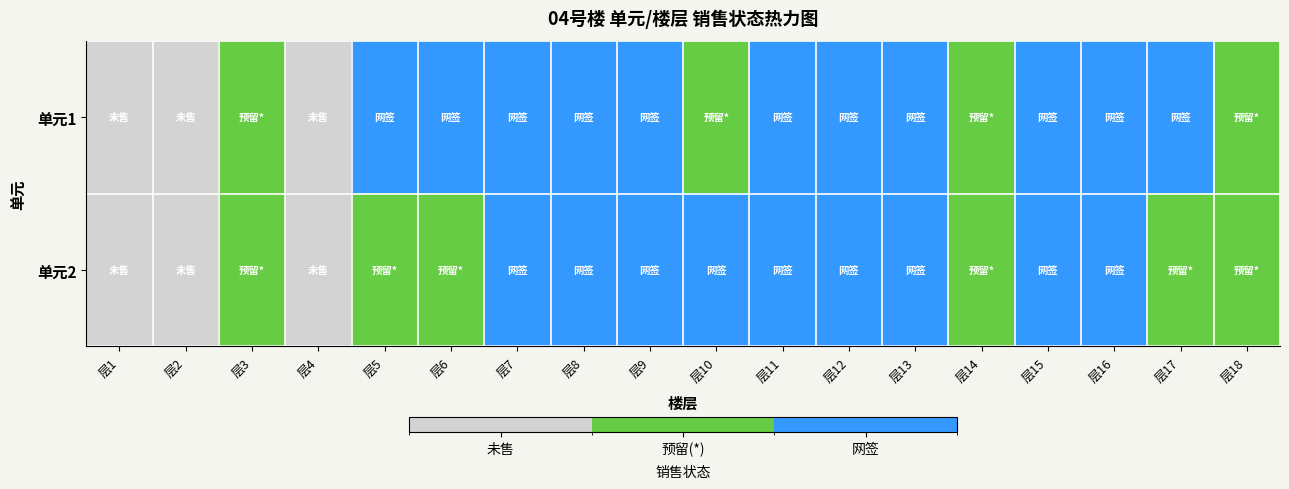

Reading left to right, list all the values displayed in this chart.

单元1: 层1=0	层2=0	层3=1	层4=0	层5=2	层6=2	层7=2	层8=2	层9=2	层10=1	层11=2	层12=2	层13=2	层14=1	层15=2	层16=2	层17=2	层18=1
单元2: 层1=0	层2=0	层3=1	层4=0	层5=1	层6=1	层7=2	层8=2	层9=2	层10=2	层11=2	层12=2	层13=2	层14=1	层15=2	层16=2	层17=1	层18=1